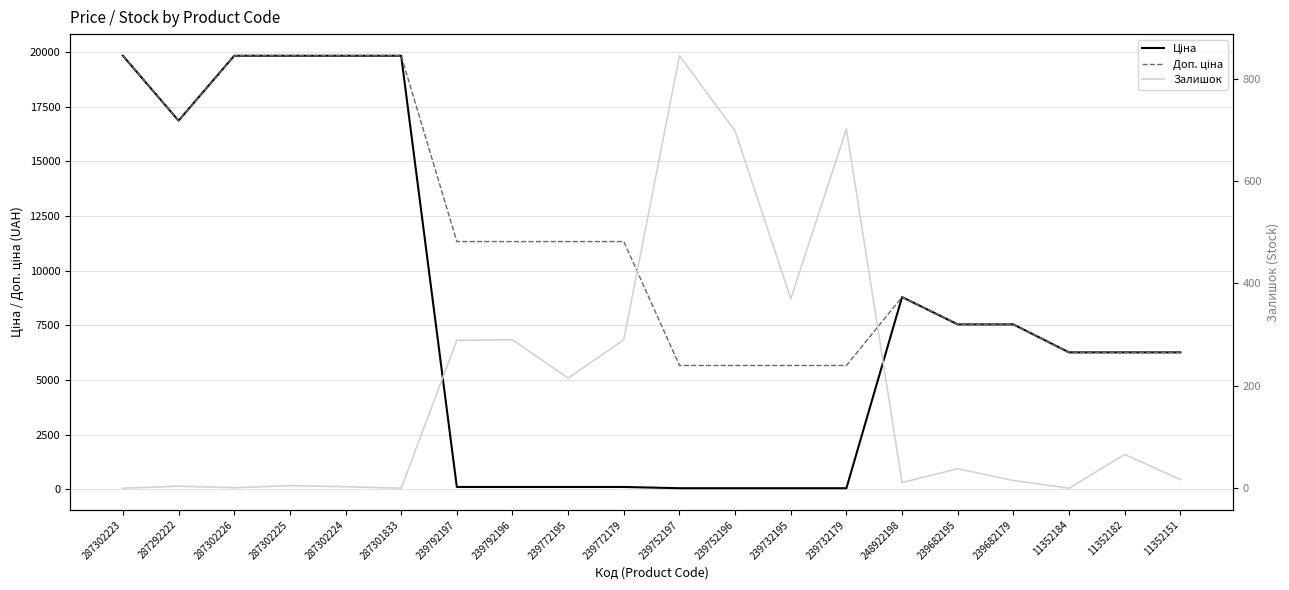

What is the value of the Доп. ціна point at the 3rd from the left?

19831.1